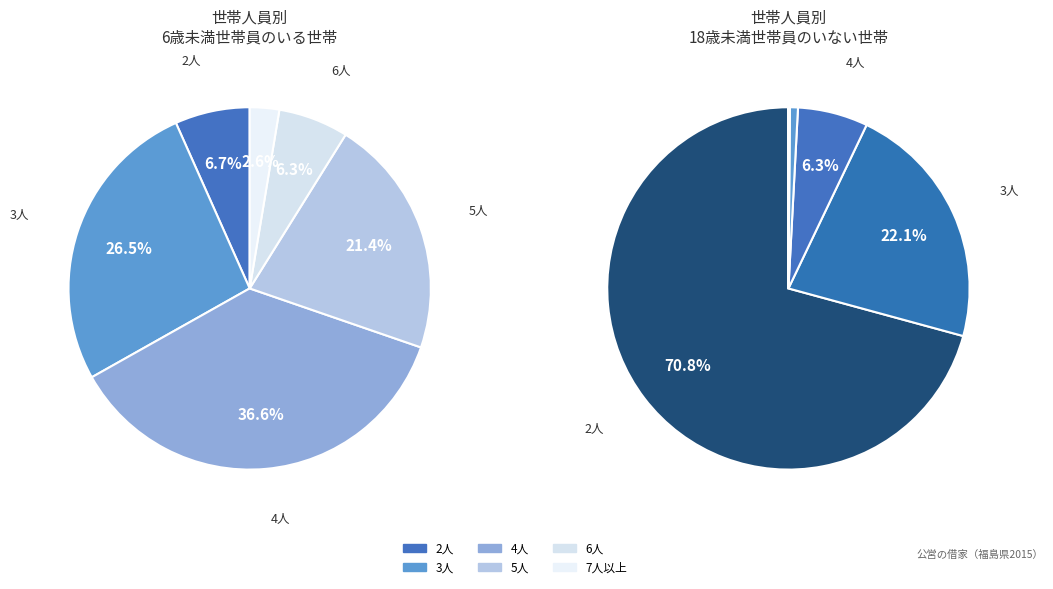

What percentage is the 7人以上 slice, to the nearest percent?

3%